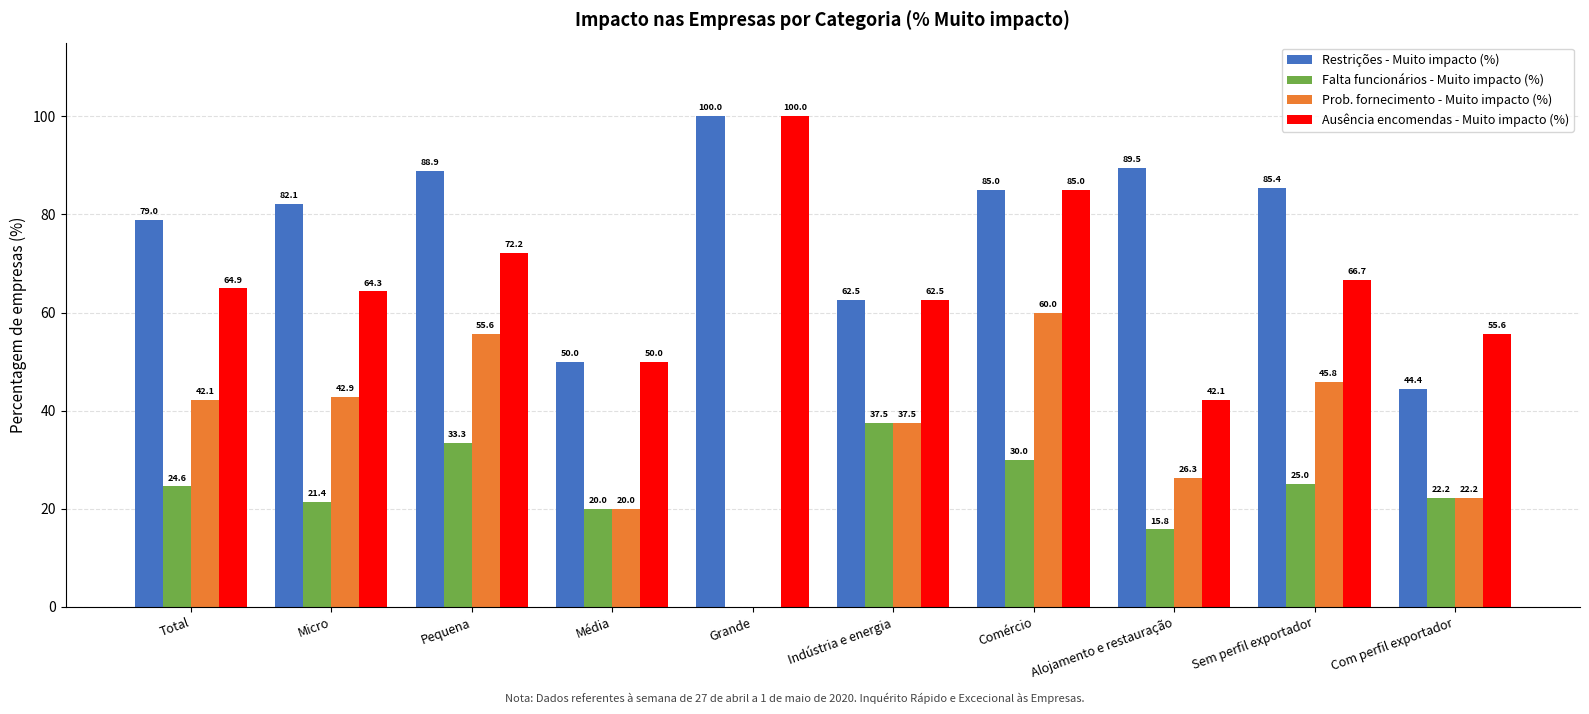

Which series changed the most between Total and Sem perfil exportador?

Restrições - Muito impacto (%)